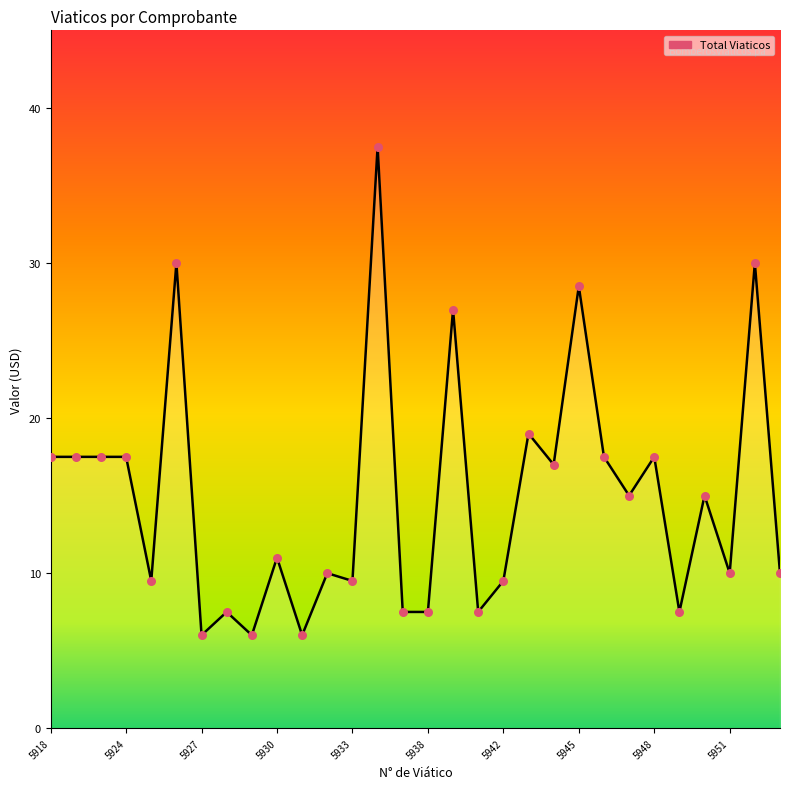

What is the maximum value shown in the chart?

37.5